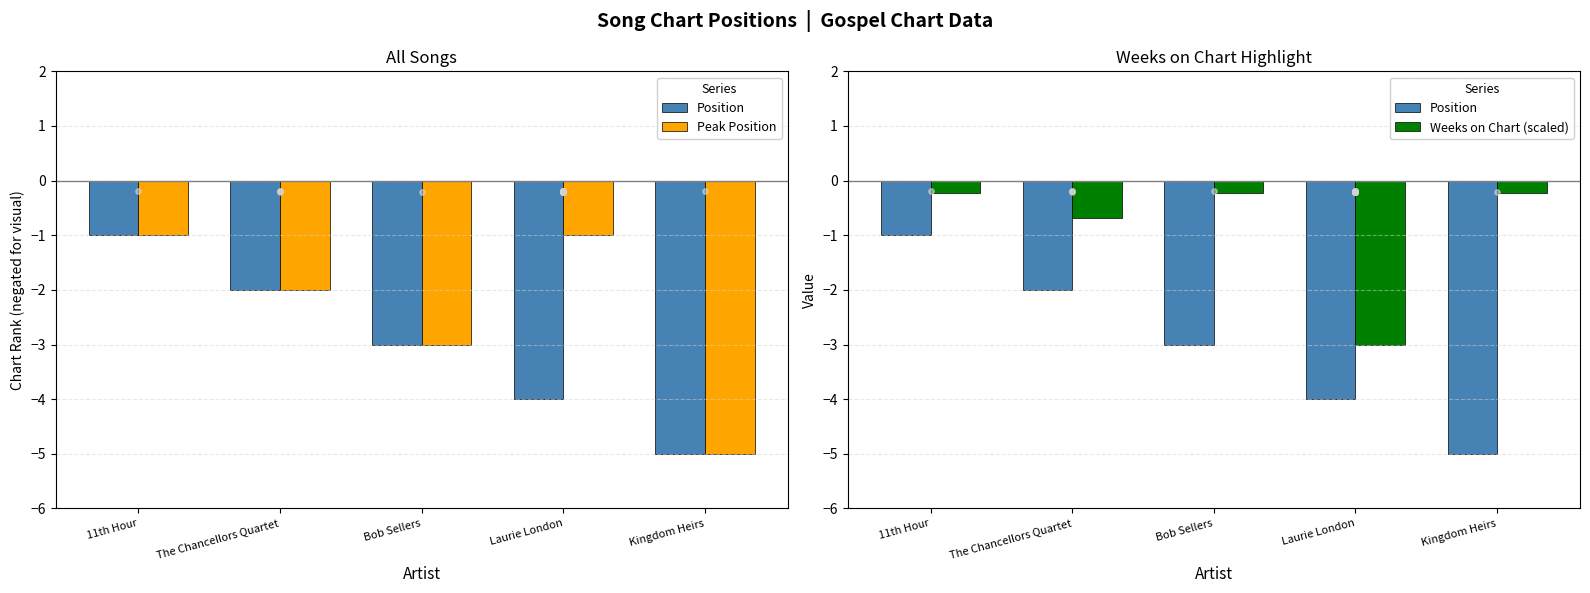

Is the value of Weeks on Chart (scaled) at The Chancellors Quartet greater than the value of Peak Position at Laurie London?

Yes